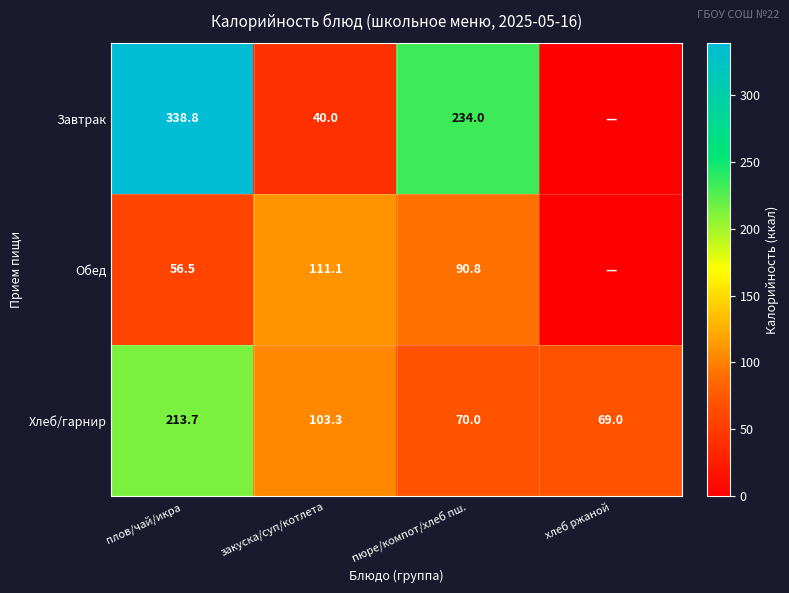

Is the value of Хлеб/гарнир at хлеб ржаной greater than the value of Завтрак at закуска/суп/котлета?

Yes